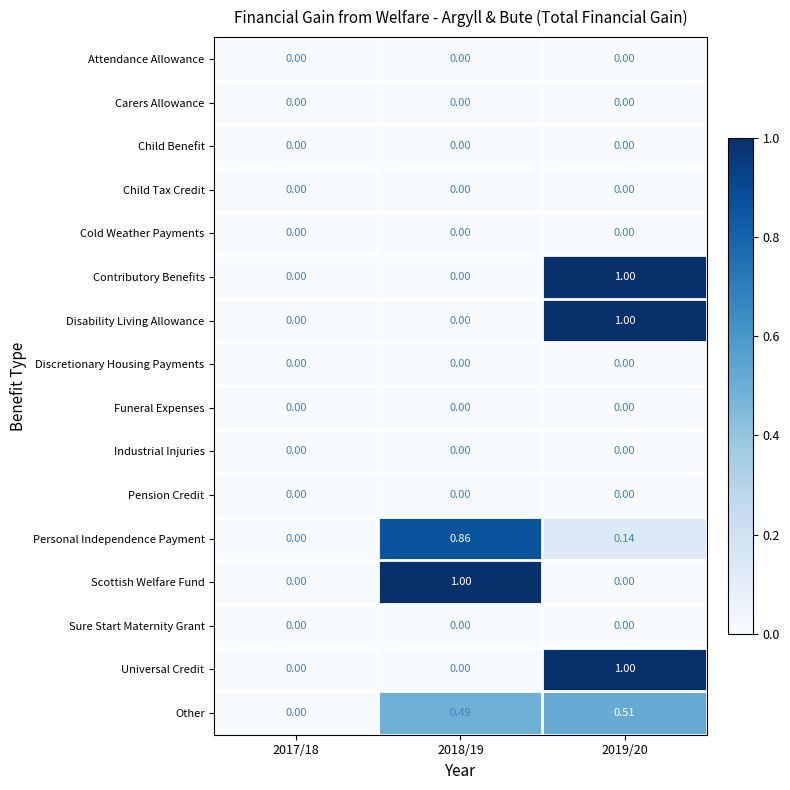

At how many categories does at least one series exceed 0?

2